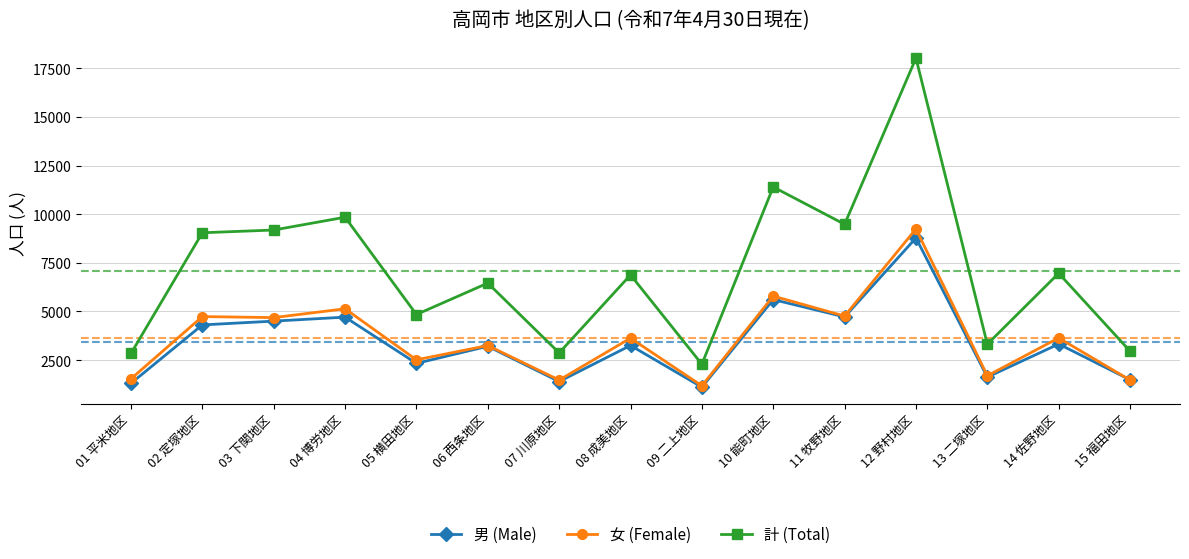

Which series has the largest range (max minus min)?

計 (Total)